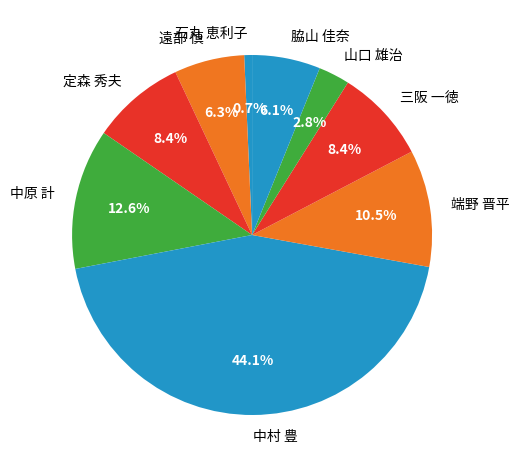

Which category has the biggest portion of the pie?

中村 豊